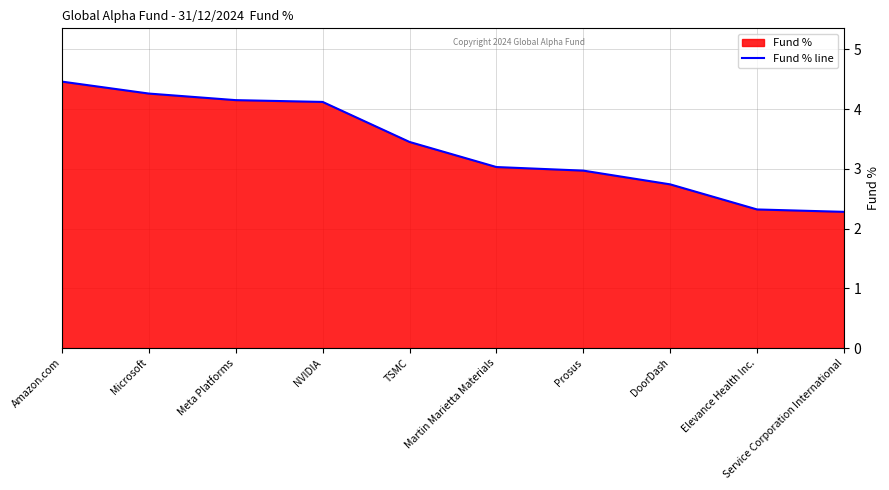

Is it true that the value at Amazon.com is 4.5?

True